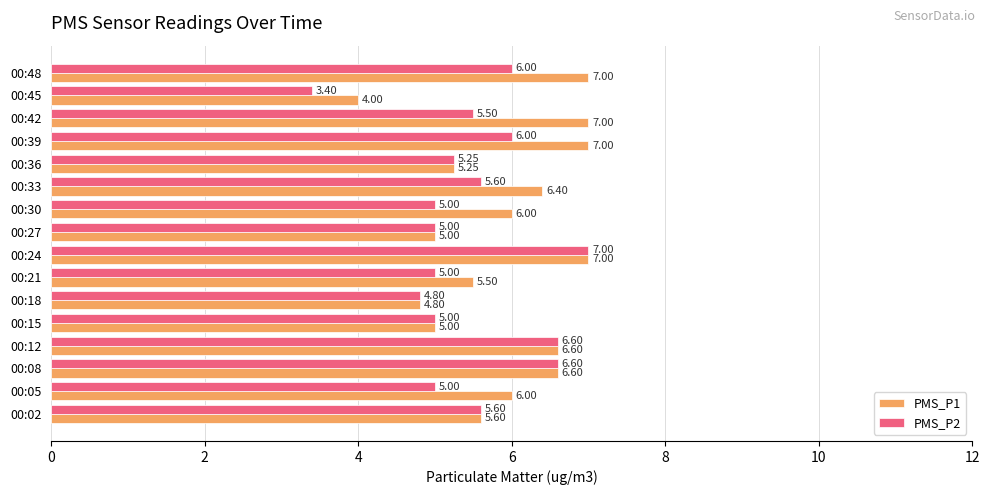

At which category is the sum across all series the highest?

00:24